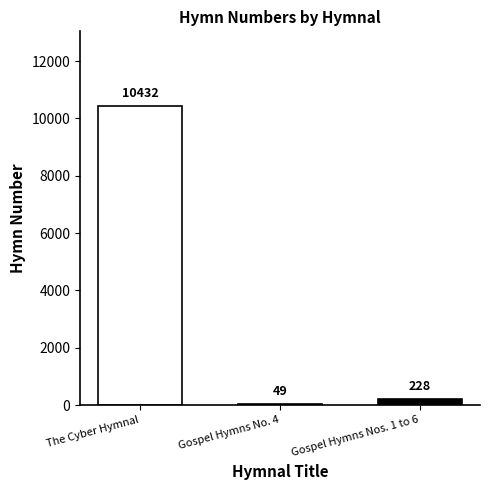

What is the maximum value shown in the chart?

10432